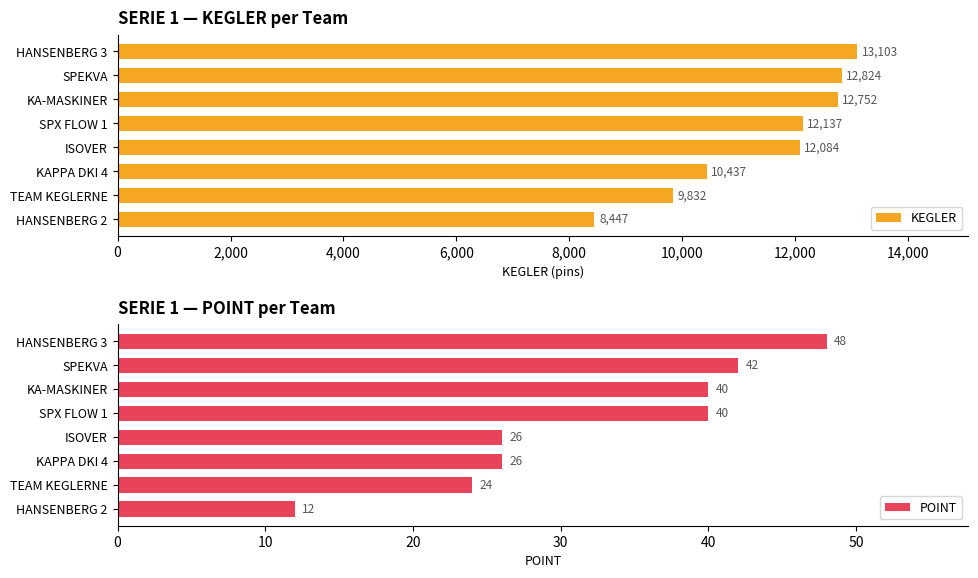

Rank the series by their maximum value, from highest to lowest.

KEGLER, POINT